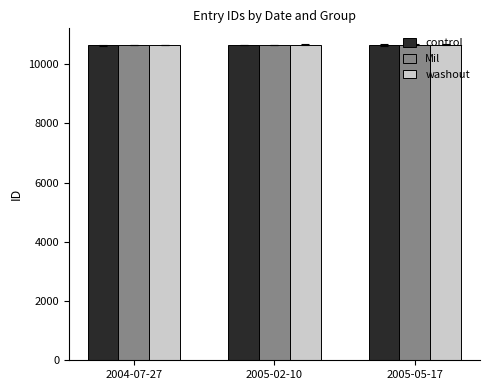

How many Mil values are between 10646 and 10648?

3